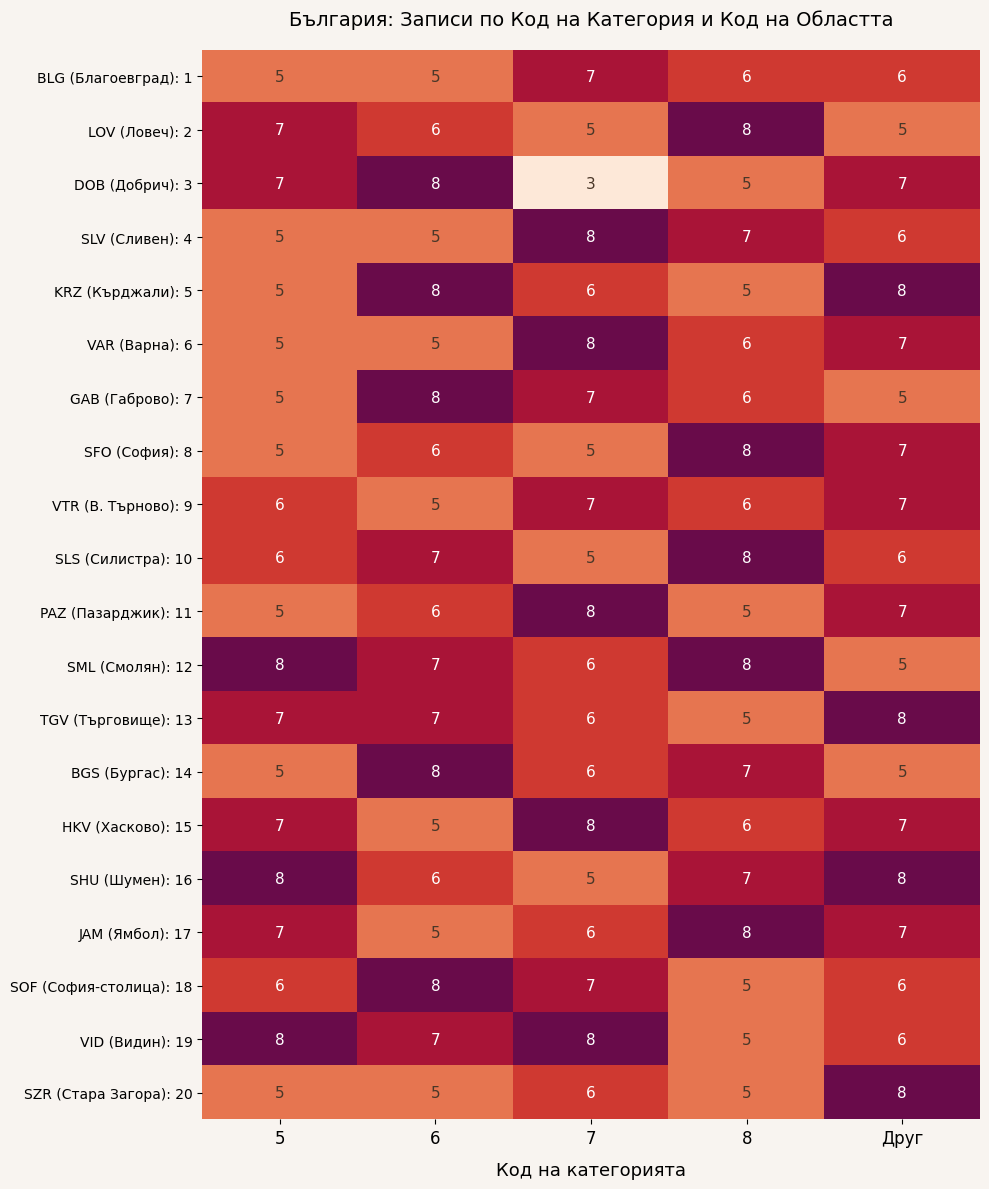

True or false: GAB (Габрово): 7 has a value of 8 at 6.

True